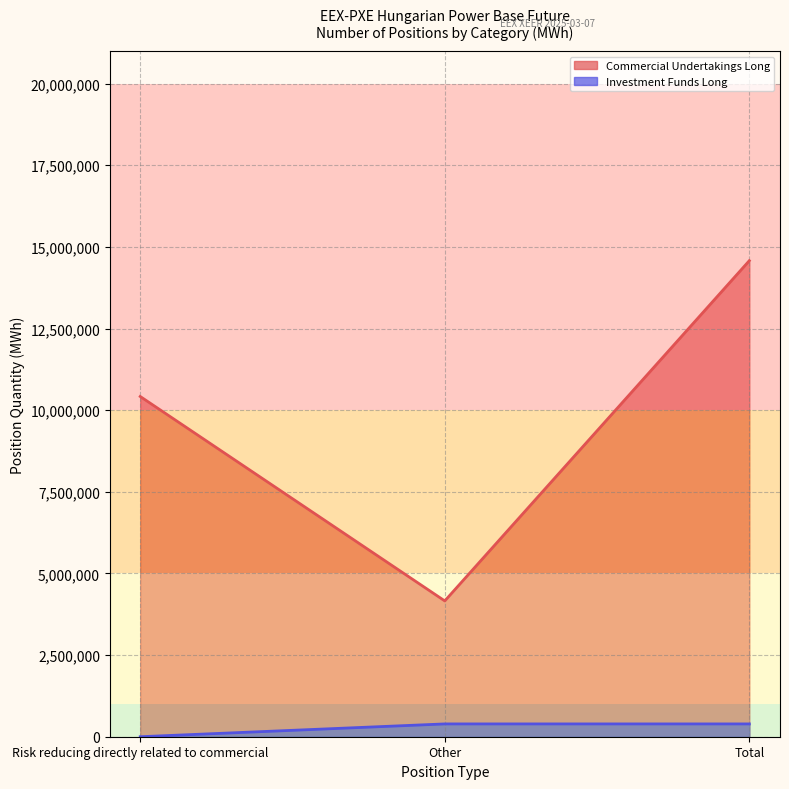

At which category is the sum across all series the highest?

Total